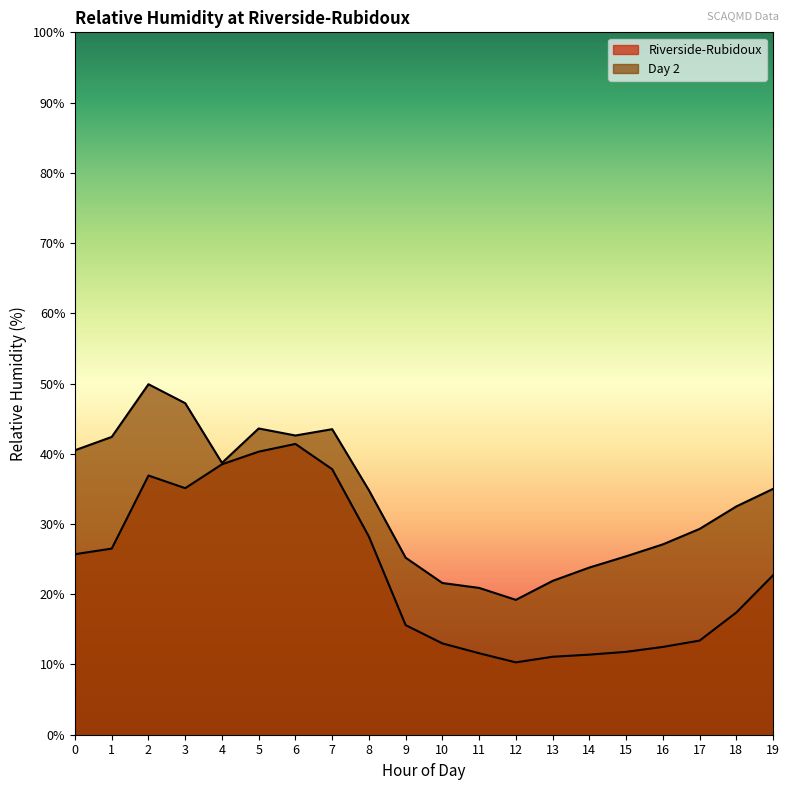

Reading left to right, list all the values displayed in this chart.

Riverside-Rubidoux: 0=25.7	1=26.5	2=36.9	3=35.1	4=38.5	5=40.3	6=41.4	7=37.8	8=28.2	9=15.6	10=13.0	11=11.6	12=10.3	13=11.1	14=11.4	15=11.8	16=12.5	17=13.4	18=17.4	19=22.7
Day 2: 0=40.5	1=42.4	2=49.9	3=47.2	4=38.7	5=43.6	6=42.6	7=43.5	8=34.8	9=25.2	10=21.6	11=20.9	12=19.2	13=21.9	14=23.8	15=25.4	16=27.1	17=29.3	18=32.5	19=35.0